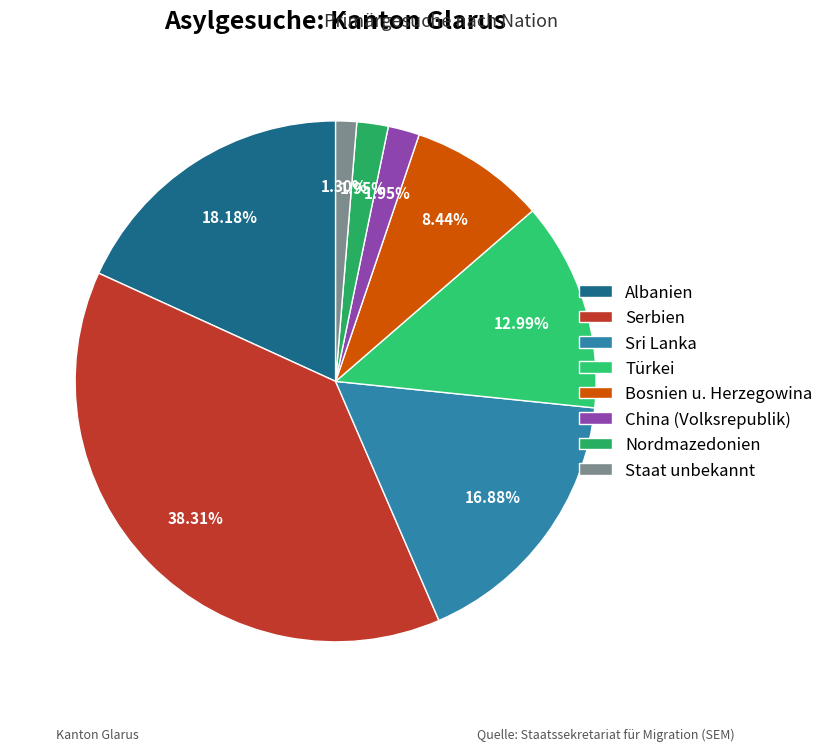

Which has a higher value, China (Volksrepublik) or Bosnien u. Herzegowina?

Bosnien u. Herzegowina